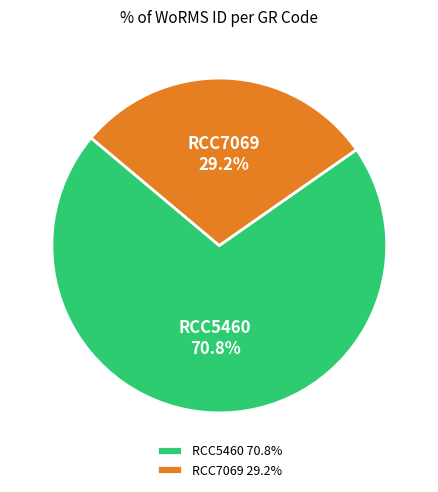

To the nearest percent, what percentage of the pie is RCC5460?

71%